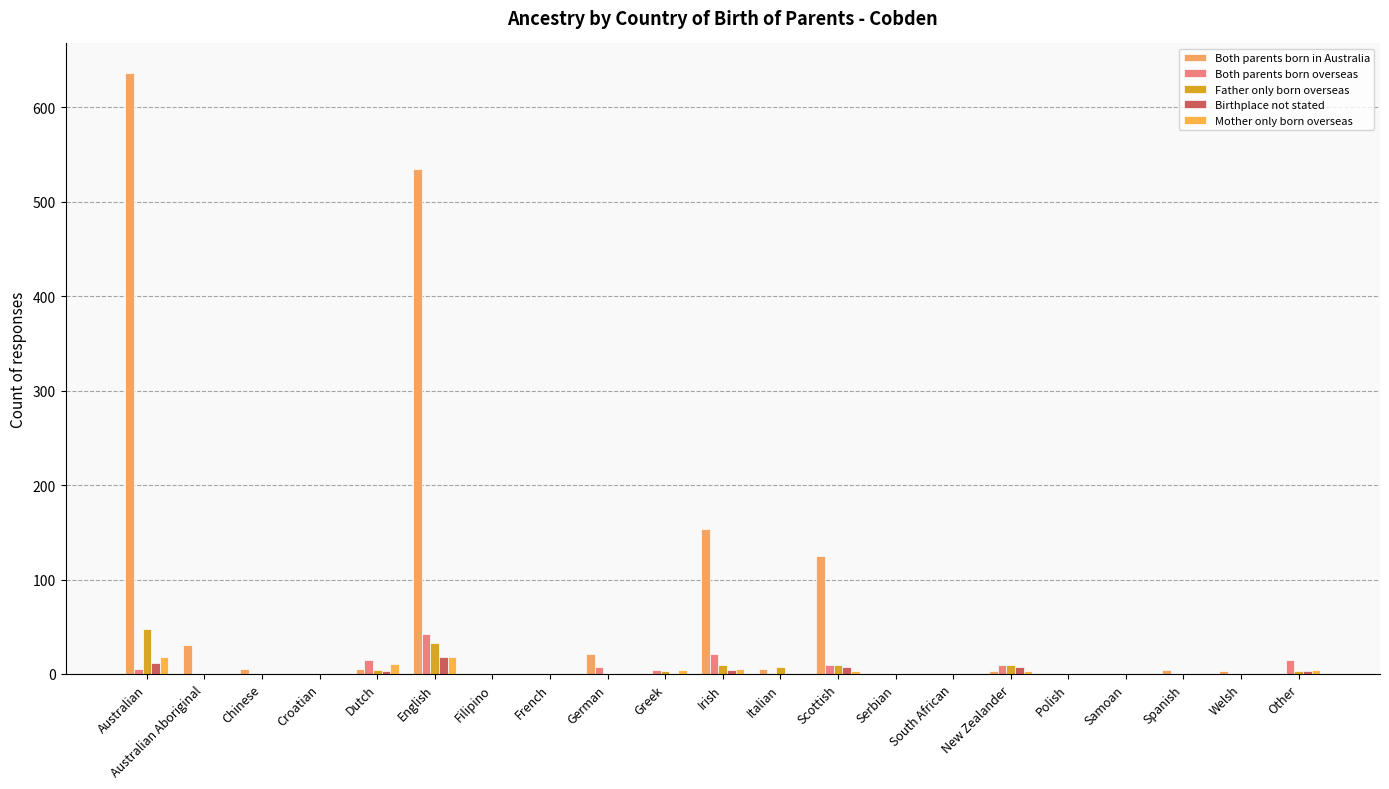

What is the label of the 8th bar from the left?

French